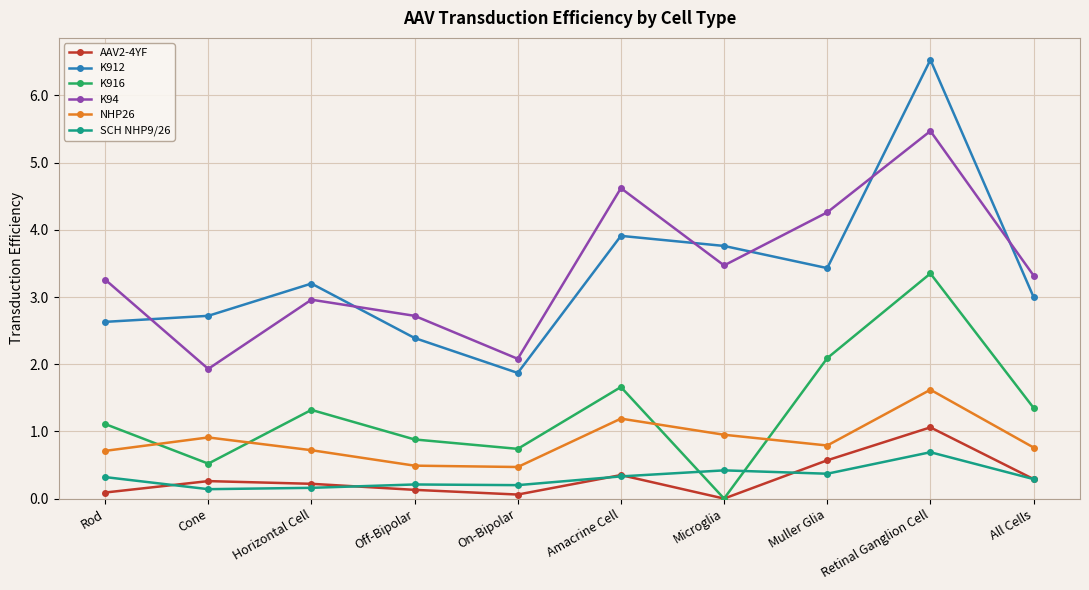

Count the number of data series in this chart.

6